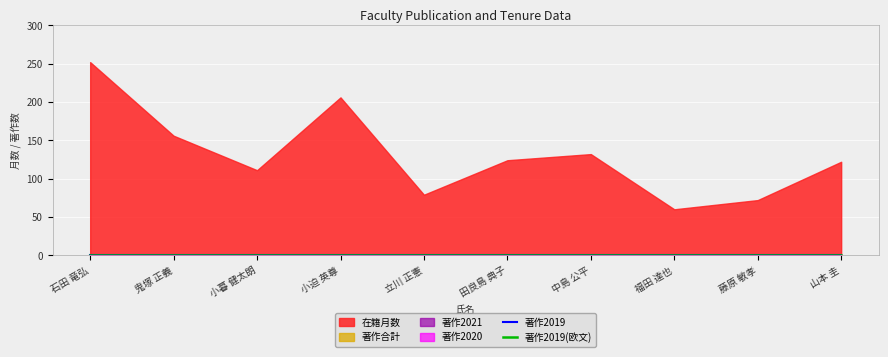

What is the difference between the highest and lowest values at 石田 竜弘?

252